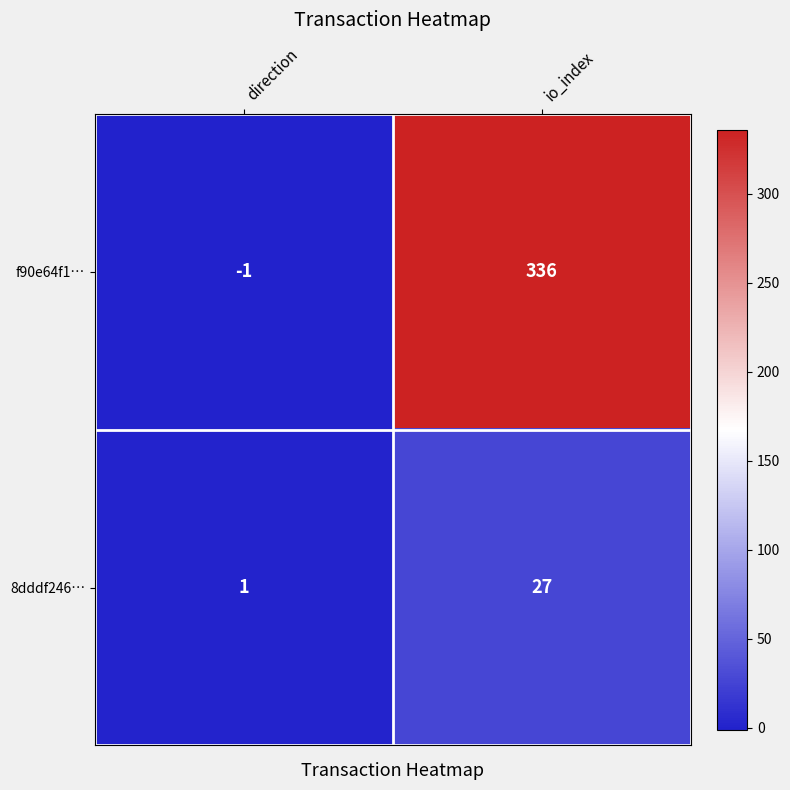

Reading left to right, what are all the values shown in this chart?

f90e64f1…: direction=-1	io_index=336
8dddf246…: direction=1	io_index=27